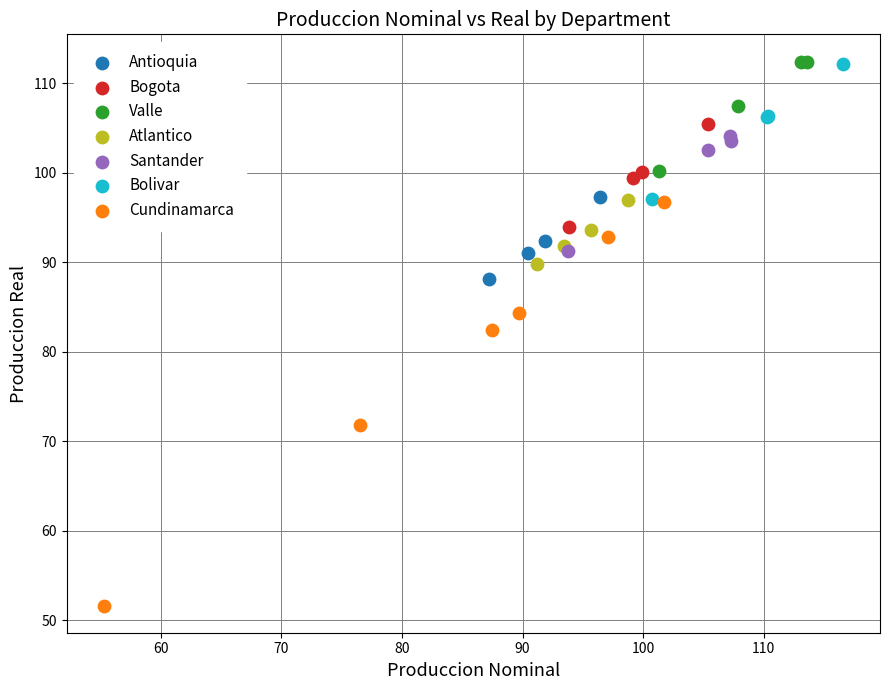

Which series has the widest spread of Y values?

Cundinamarca